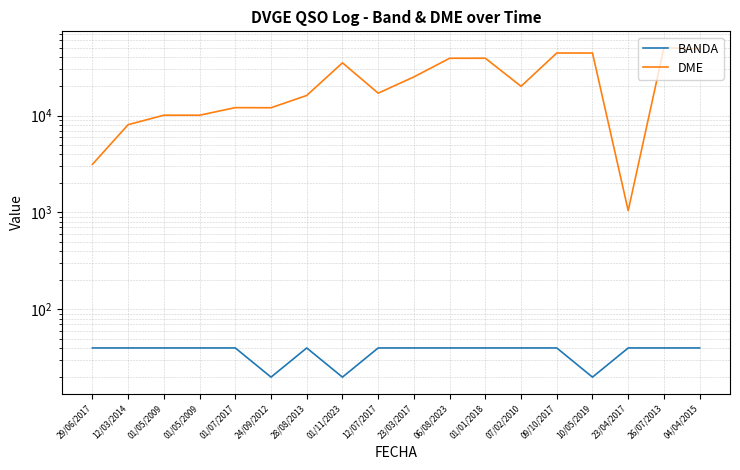

Reading left to right, extract all data points from this chart.

BANDA: 40	40	40	40	40	20	40	20	40	40	40	40	40	40	20	40	40	40
DME: 3139	8058	10084	10084	12072	12040	16125	35009	17034	25046	39011	39062	20045	44216	44192	1044	50034	49022